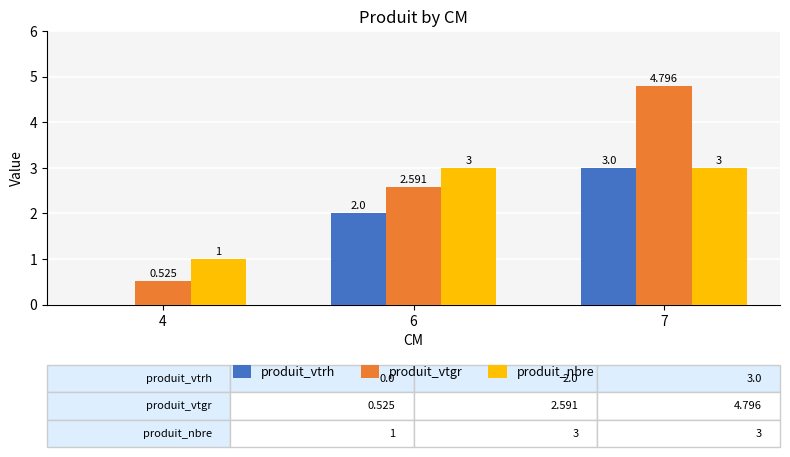

What is the total value across all series at 4?

1.5